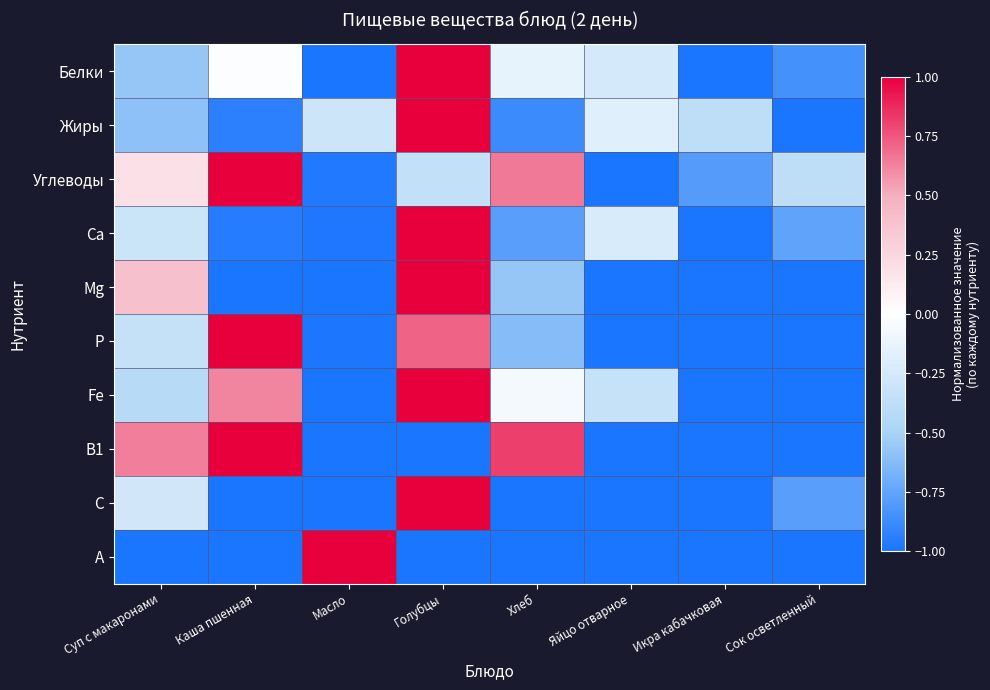

Reading right to left, list all the values displayed in this chart.

Белки: Сок осветленный=-0.9	Икра кабачковая=-1.0	Яйцо отварное=-0.2	Хлеб=-0.1	Голубцы=1.0	Масло=-1.0	Каша пшенная=-0.0	Суп с макаронами=-0.6
Жиры: Сок осветленный=-1.0	Икра кабачковая=-0.4	Яйцо отварное=-0.2	Хлеб=-0.9	Голубцы=1.0	Масло=-0.3	Каша пшенная=-0.9	Суп с макаронами=-0.6
Углеводы: Сок осветленный=-0.4	Икра кабачковая=-0.8	Яйцо отварное=-1.0	Хлеб=0.7	Голубцы=-0.4	Масло=-1.0	Каша пшенная=1.0	Суп с макаронами=0.2
Са: Сок осветленный=-0.8	Икра кабачковая=-1.0	Яйцо отварное=-0.2	Хлеб=-0.8	Голубцы=1.0	Масло=-1.0	Каша пшенная=-1.0	Суп с макаронами=-0.3
Mg: Сок осветленный=-1.0	Икра кабачковая=-1.0	Яйцо отварное=-1.0	Хлеб=-0.6	Голубцы=1.0	Масло=-1.0	Каша пшенная=-1.0	Суп с макаронами=0.4
Р: Сок осветленный=-1.0	Икра кабачковая=-1.0	Яйцо отварное=-1.0	Хлеб=-0.6	Голубцы=0.7	Масло=-1.0	Каша пшенная=1.0	Суп с макаронами=-0.3
Fe: Сок осветленный=-1.0	Икра кабачковая=-1.0	Яйцо отварное=-0.3	Хлеб=-0.1	Голубцы=1.0	Масло=-1.0	Каша пшенная=0.6	Суп с макаронами=-0.4
В1: Сок осветленный=-1.0	Икра кабачковая=-1.0	Яйцо отварное=-1.0	Хлеб=0.8	Голубцы=-1.0	Масло=-1.0	Каша пшенная=1.0	Суп с макаронами=0.6
С: Сок осветленный=-0.8	Икра кабачковая=-1.0	Яйцо отварное=-1.0	Хлеб=-1.0	Голубцы=1.0	Масло=-1.0	Каша пшенная=-1.0	Суп с макаронами=-0.3
А: Сок осветленный=-1.0	Икра кабачковая=-1.0	Яйцо отварное=-1.0	Хлеб=-1.0	Голубцы=-1.0	Масло=1.0	Каша пшенная=-1.0	Суп с макаронами=-1.0